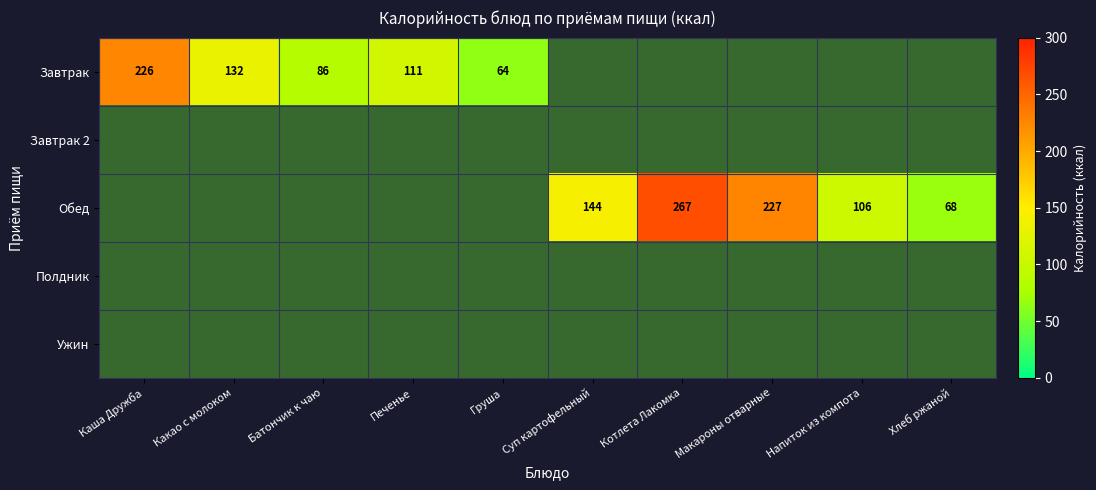

True or false: Завтрак has a value of 53.0 at Печенье.

False